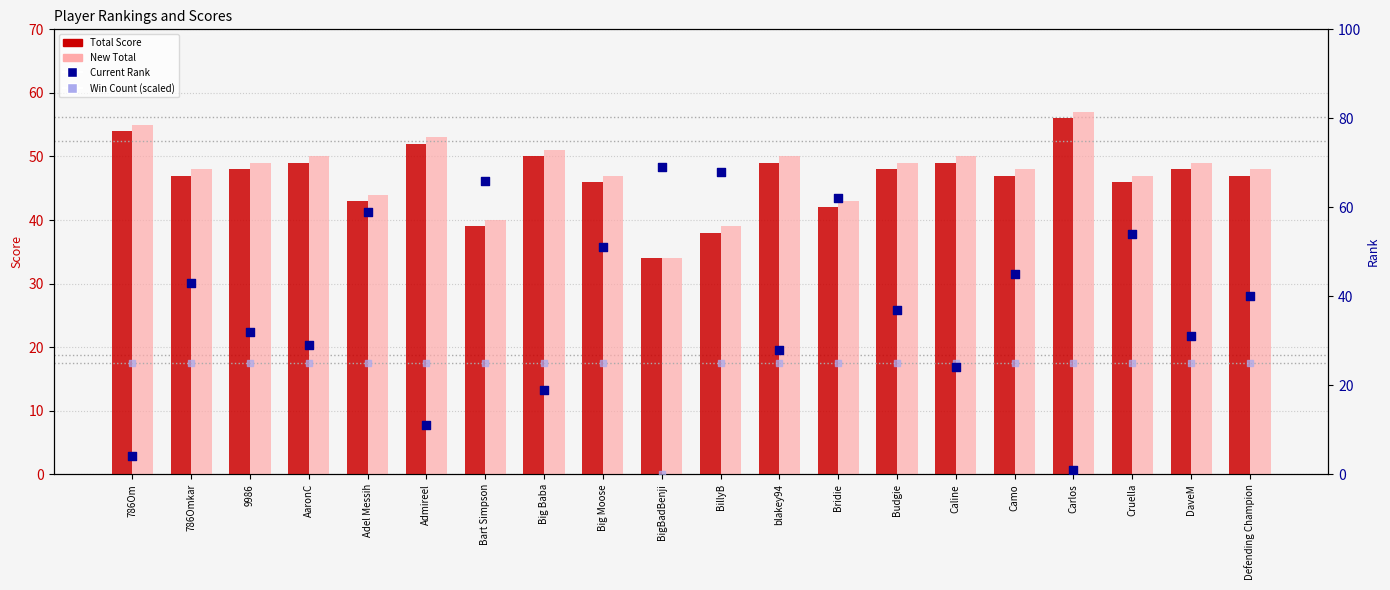

Which series has the largest total across all categories?

New Total